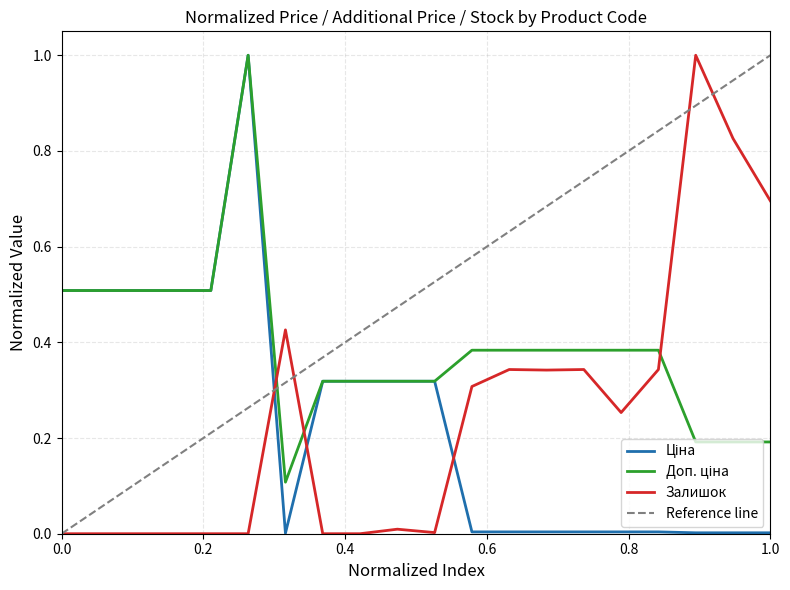

List the series in order of their peak value, lowest first.

Ціна, Доп. ціна, Залишок